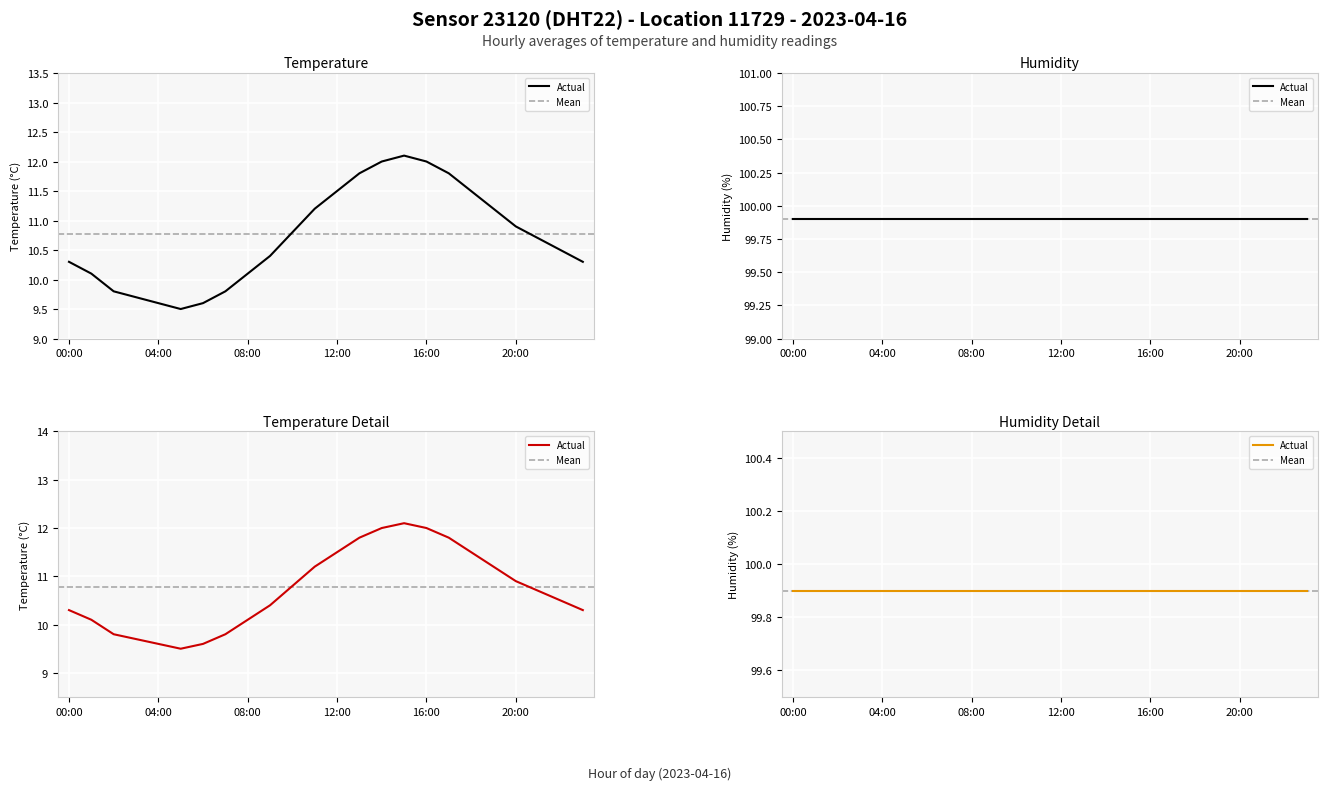

What is the label of the 13th point from the right?

11:00